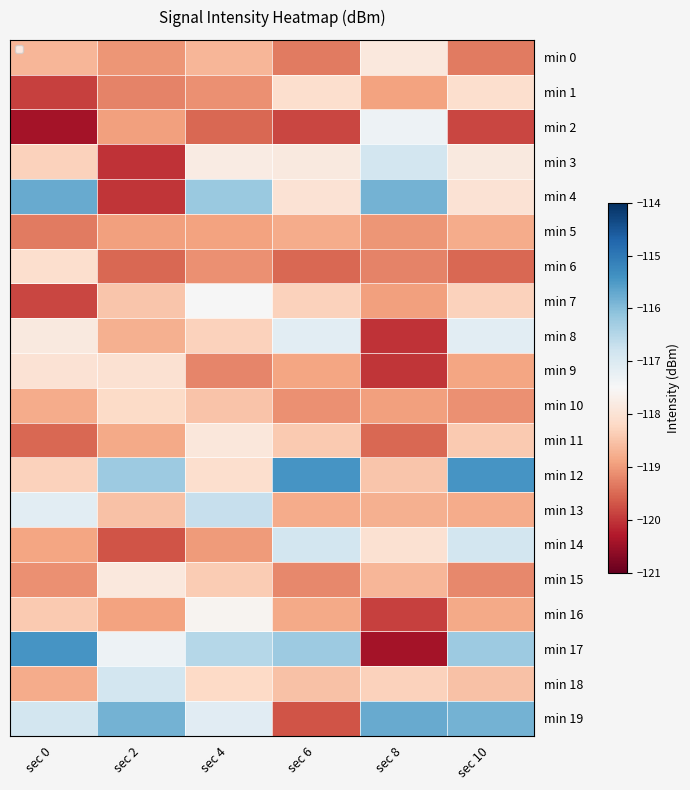

Which series changed the most between sec 4 and sec 6?

min 12